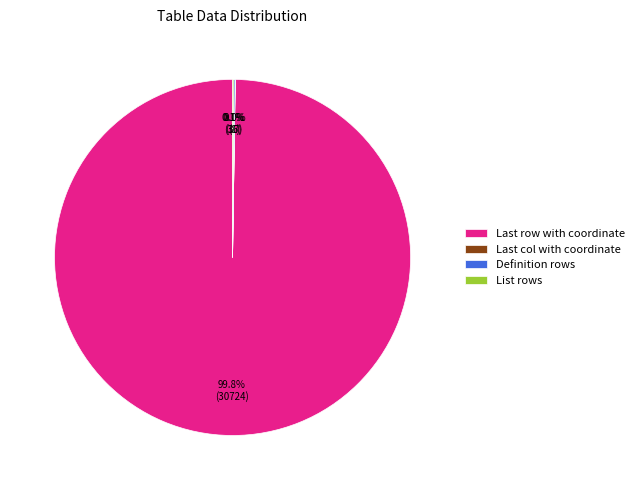

To the nearest percent, what is the difference between the largest and smallest slice percentages?

100%